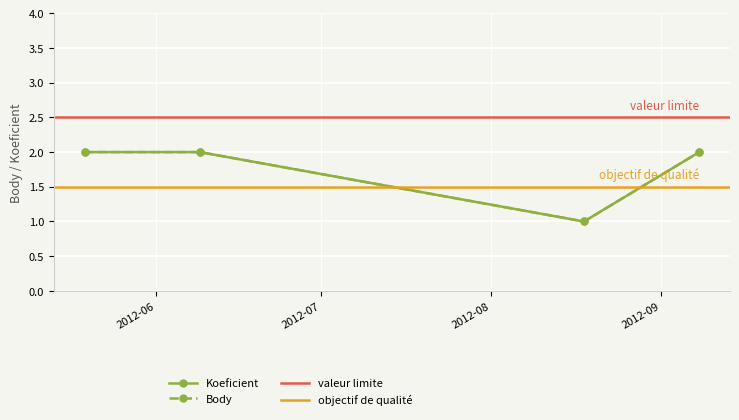

Is the value of Koeficient at 2012-05-19 greater than the value of Body at 2012-05-19?

No